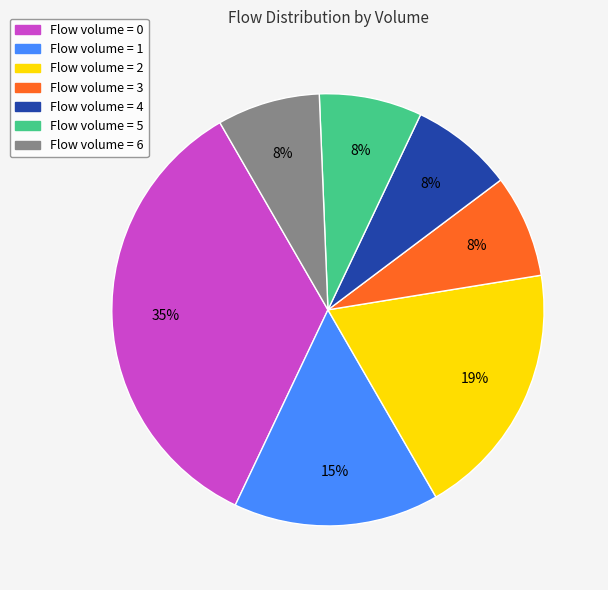

To the nearest percent, what is the average slice percentage?

14%